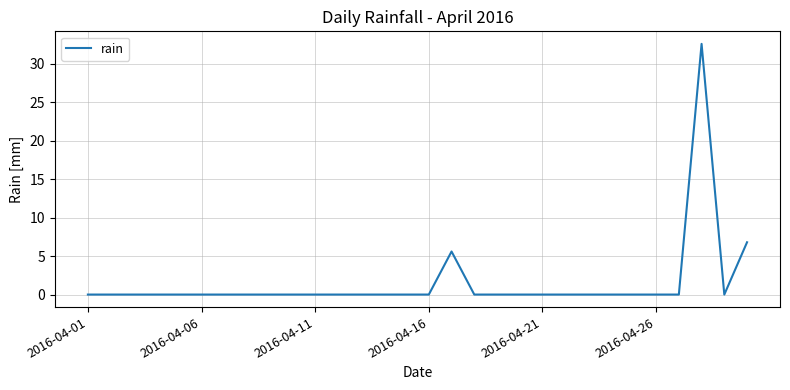

What is the difference between the second highest and second lowest values?

6.8